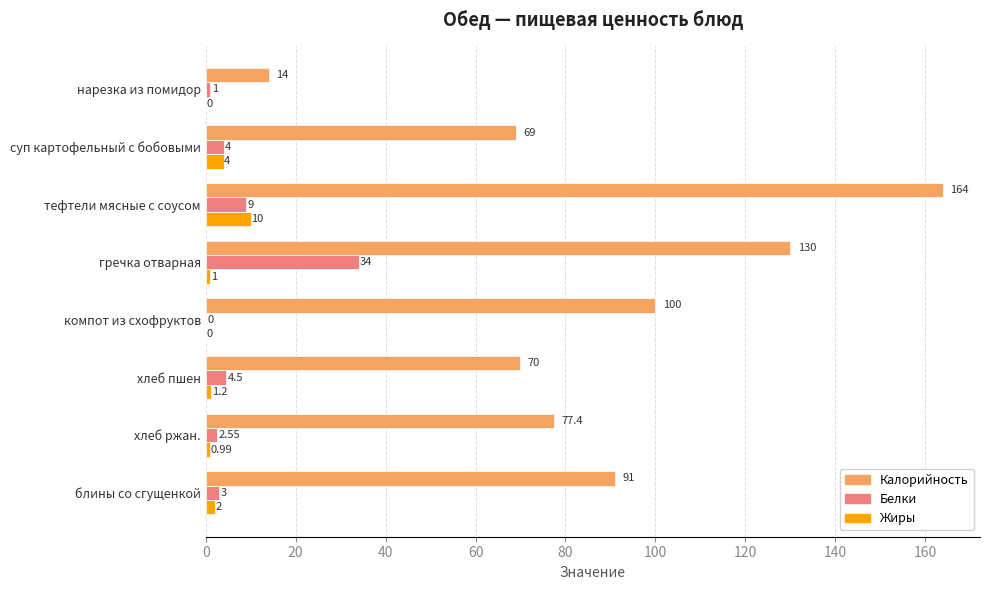

Which category has the highest value in the Жиры series?

тефтели мясные с соусом